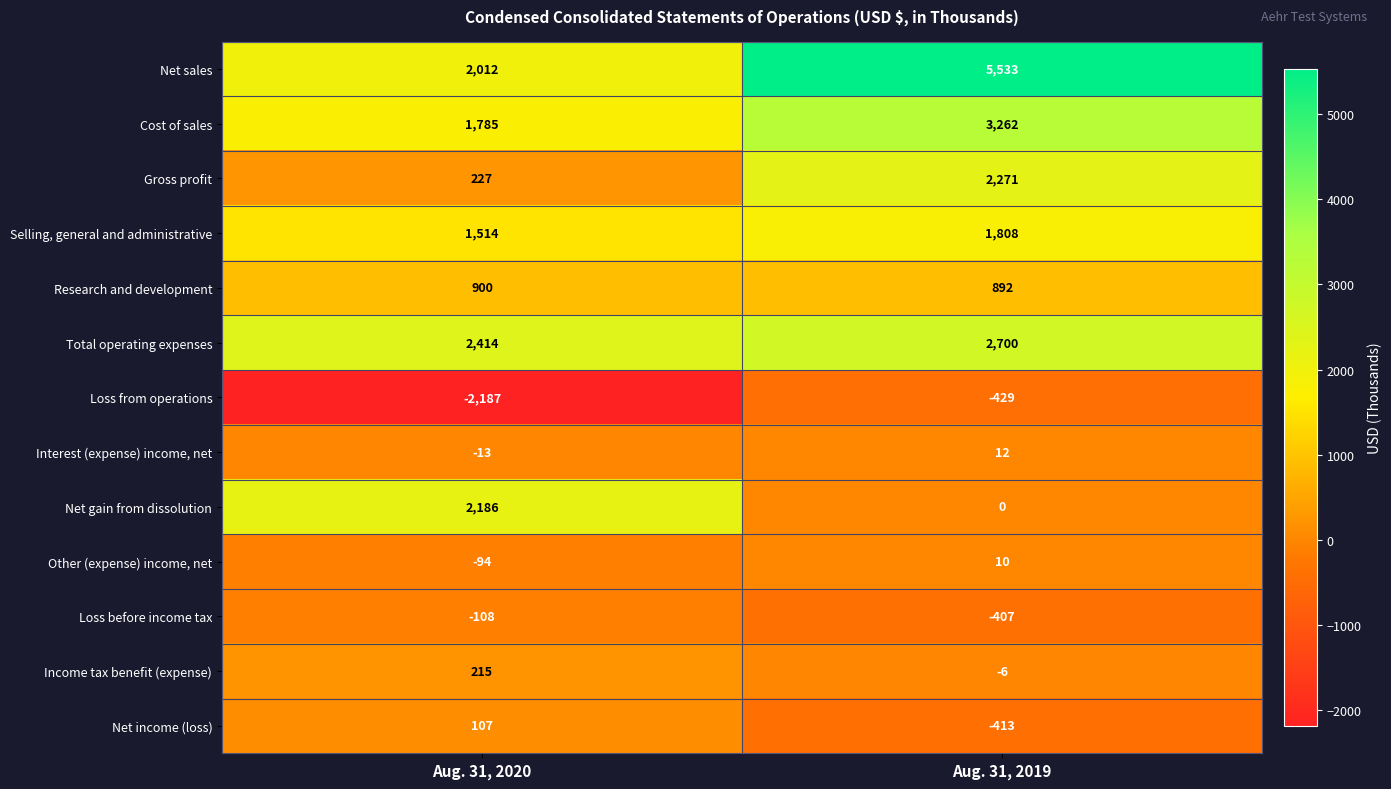

Rank the series by their maximum value, from lowest to highest.

Loss from operations, Loss before income tax, Other (expense) income, net, Interest (expense) income, net, Net income (loss), Income tax benefit (expense), Research and development, Selling, general and administrative, Net gain from dissolution, Gross profit, Total operating expenses, Cost of sales, Net sales